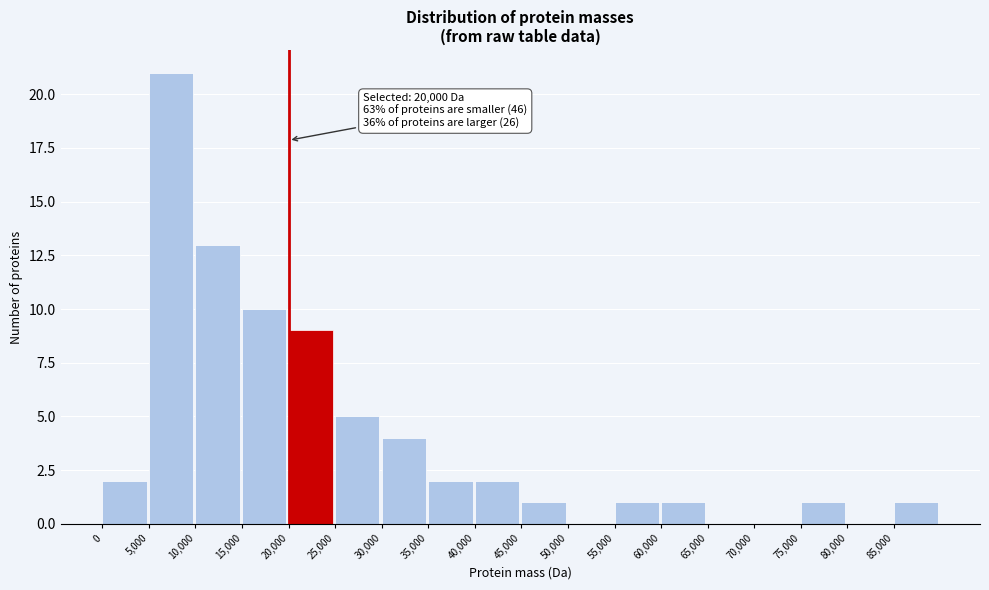

Which range on the x-axis has the tallest bar?

5000 to 10000